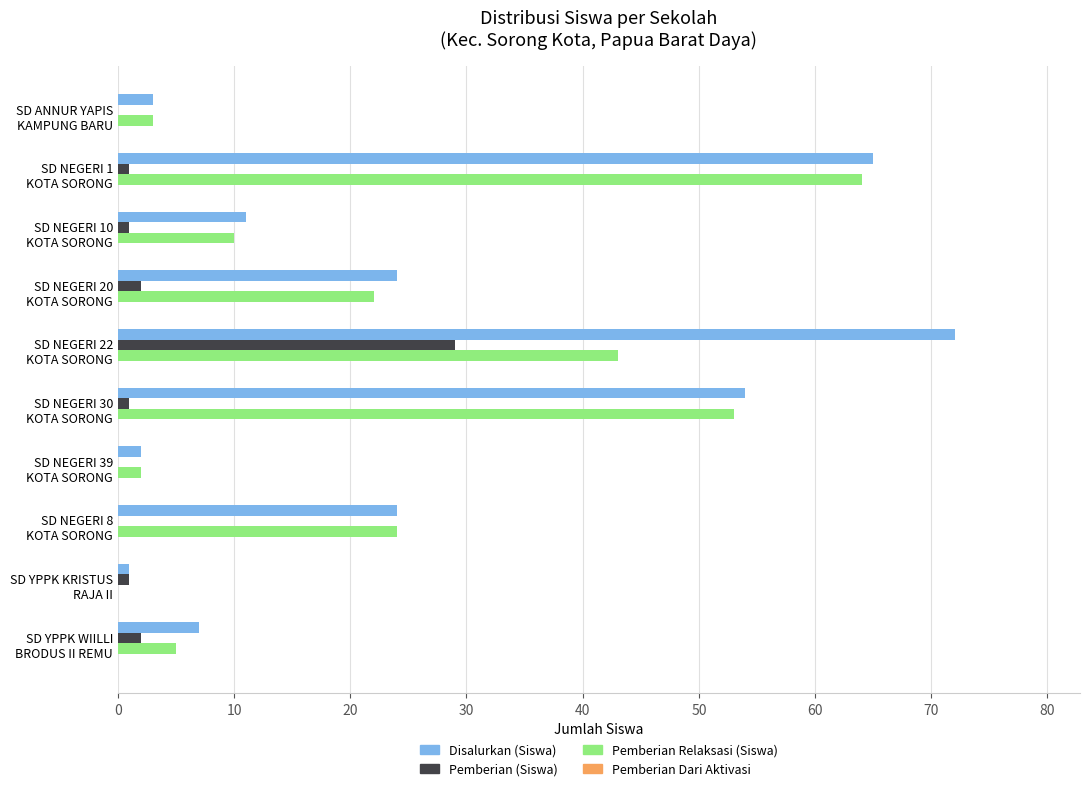

Which series has the largest total across all categories?

Disalurkan (Siswa)